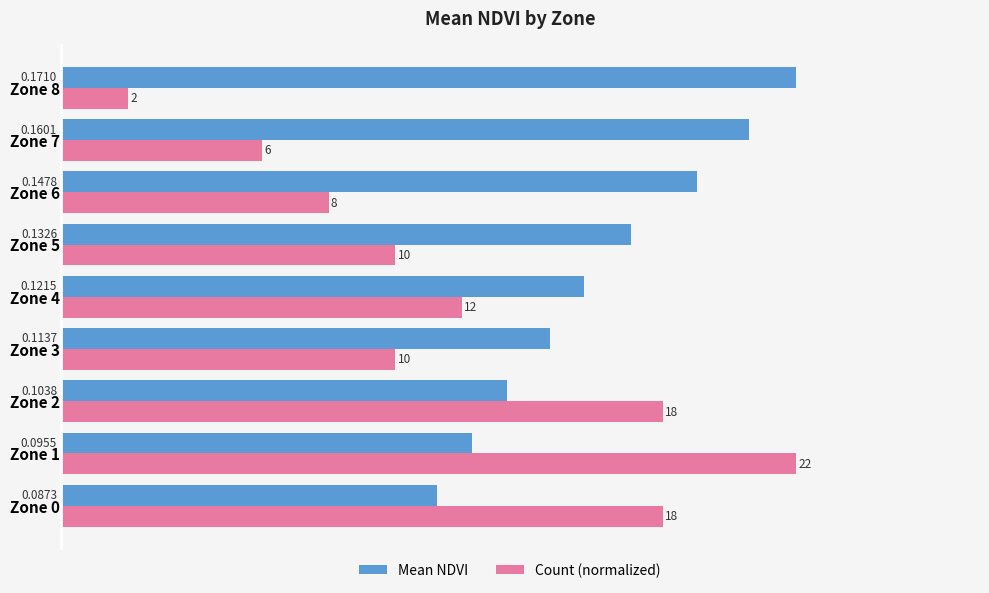

Rank the series by their average value, from highest to lowest.

Mean NDVI, Count (normalized)